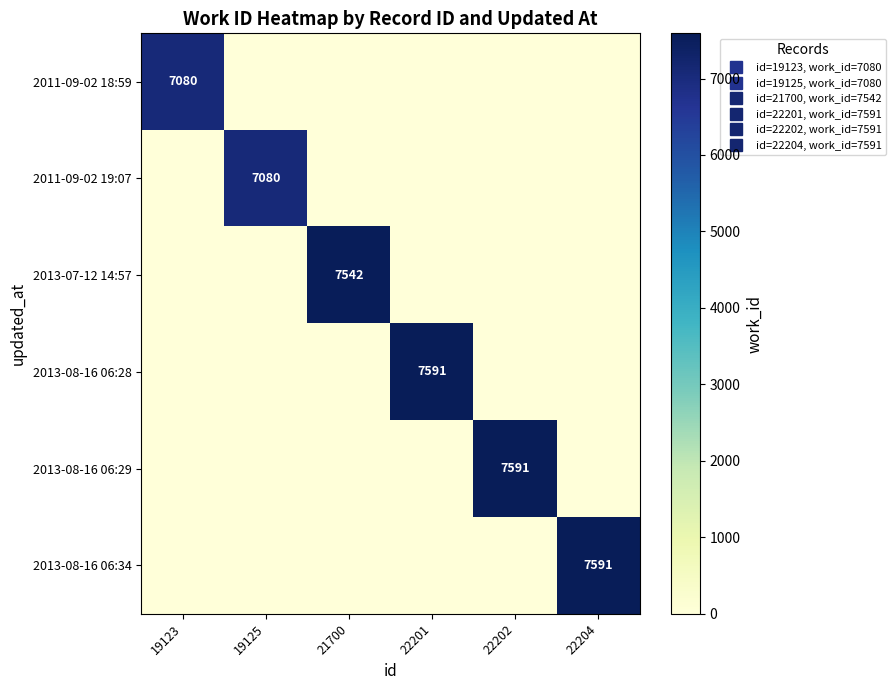

What is the difference between the maximum and minimum values in the 2013-08-16 06:28 series?

7591